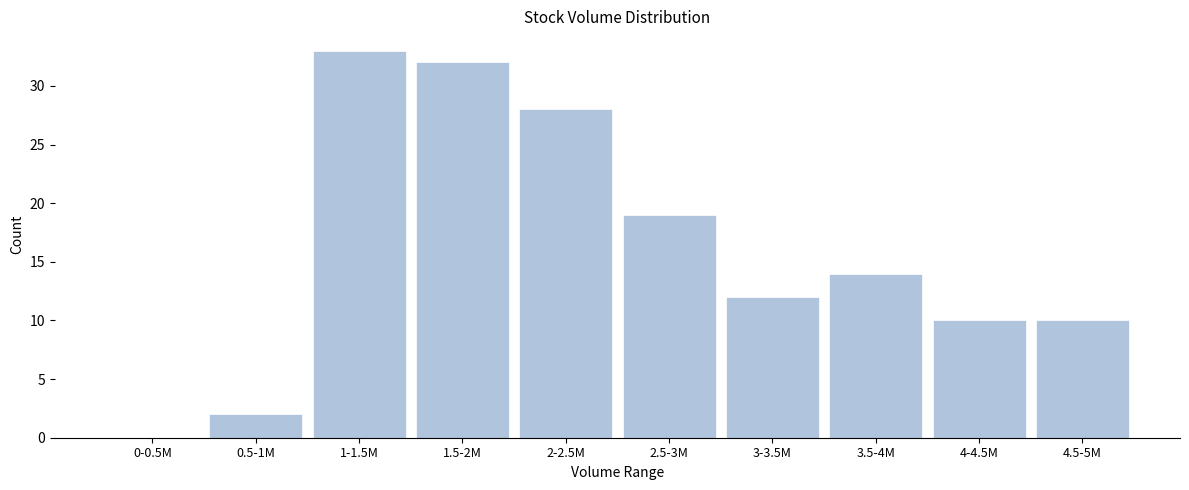

Reading left to right, transcribe all the data shown in this chart.

0-0.5M=0	0.5-1M=2	1-1.5M=33	1.5-2M=32	2-2.5M=28	2.5-3M=19	3-3.5M=12	3.5-4M=14	4-4.5M=10	4.5-5M=10